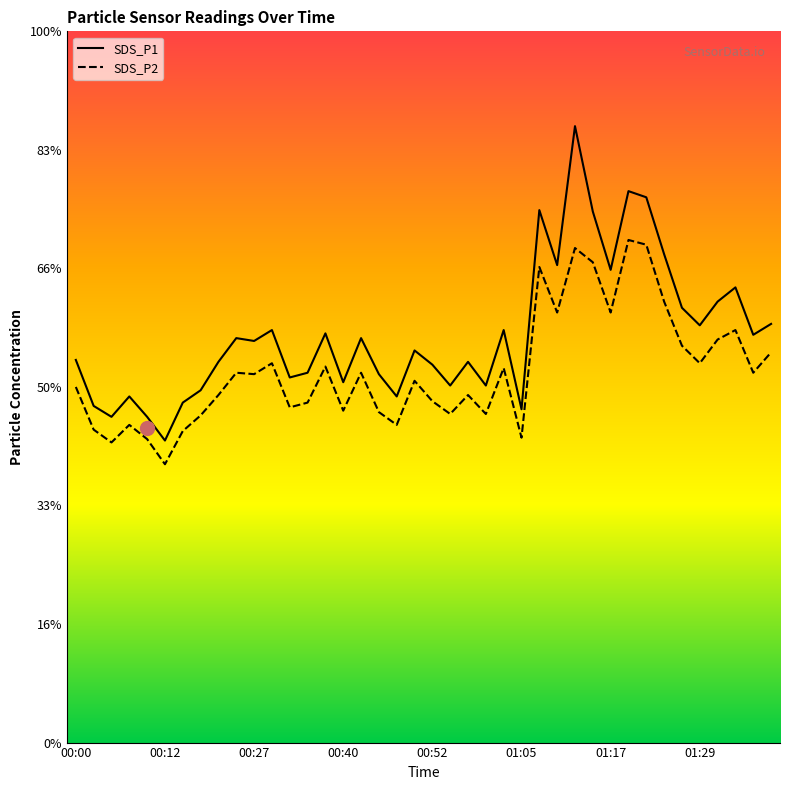

List the labels in order of SDS_P1 value, largest first.

01:12, 01:19, 01:22, 01:07, 01:14, 01:24, 01:10, 01:17, 01:34, 01:32, 01:27, 01:39, 01:29, 00:30, 01:02, 00:37, 01:37, 00:25, 00:42, 00:27, 00:50, 00:00, 00:20, 00:57, 00:52, 00:35, 00:45, 00:32, 00:40, 00:55, 01:00, 00:17, 00:07, 00:47, 00:15, 00:02, 01:05, 00:05, 00:10, 00:12